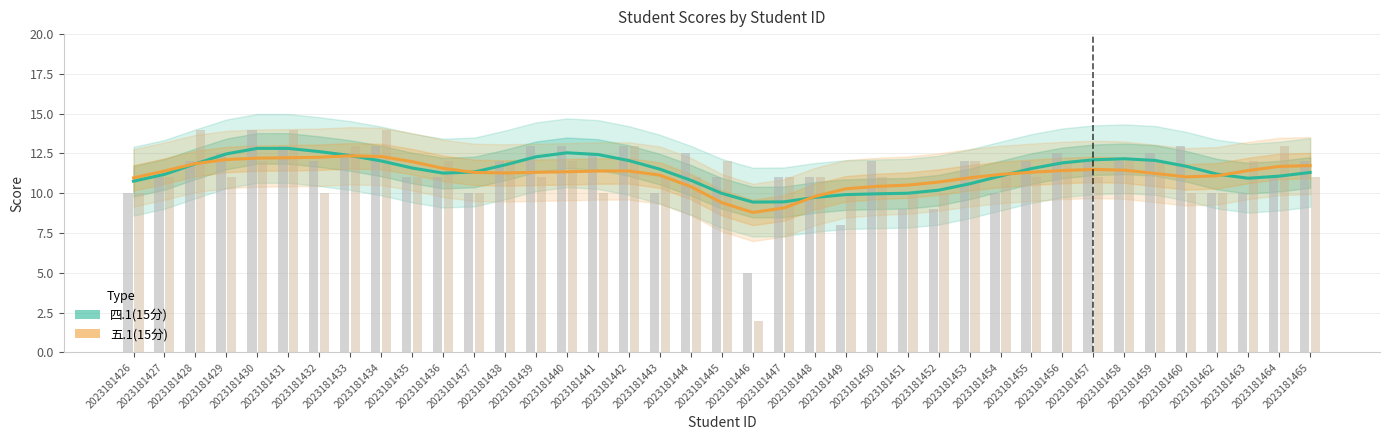

At which label does 四.1(15分) reach its peak?

2023181430